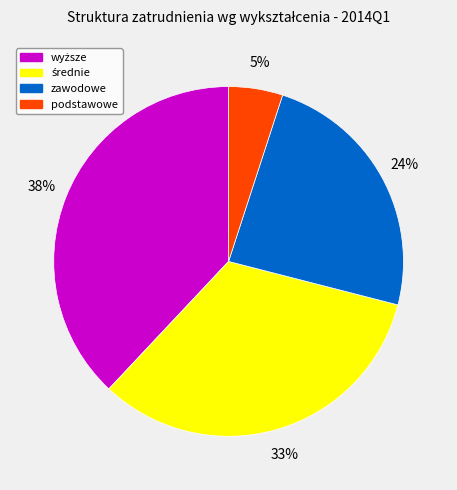

To the nearest percent, what percentage of the pie is podstawowe?

5%